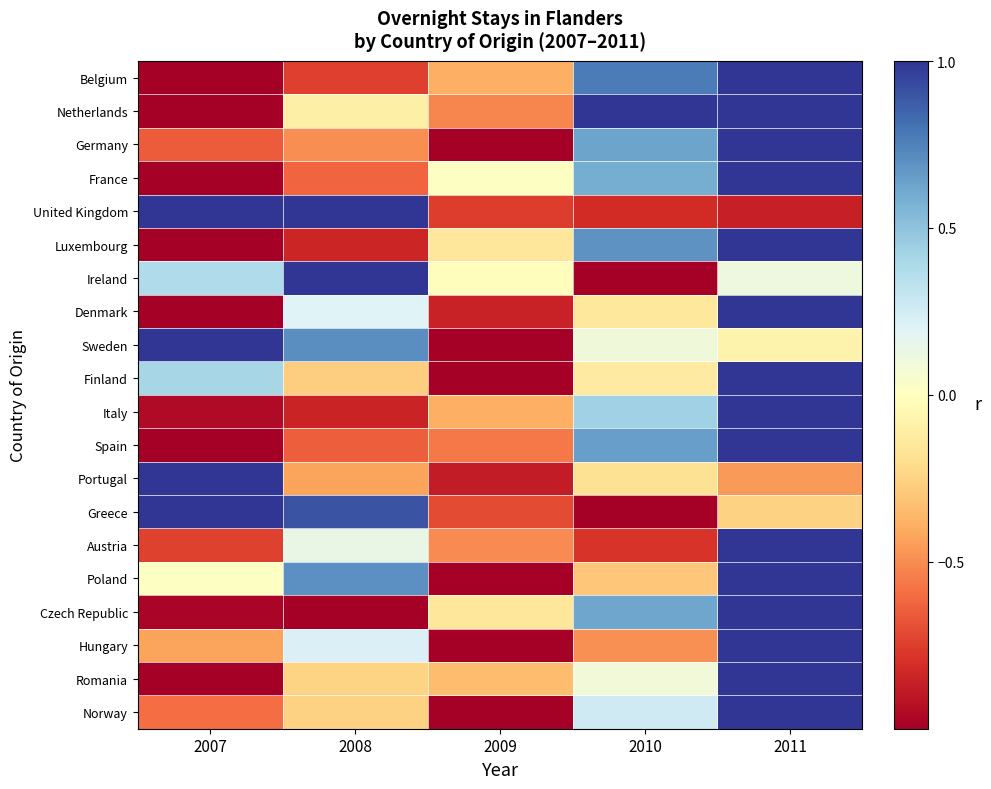

At which category is the sum across all series the highest?

2011